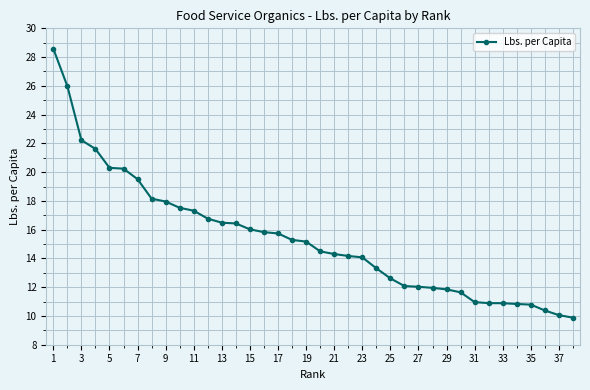

What is the value of the 5th point from the left?

20.3